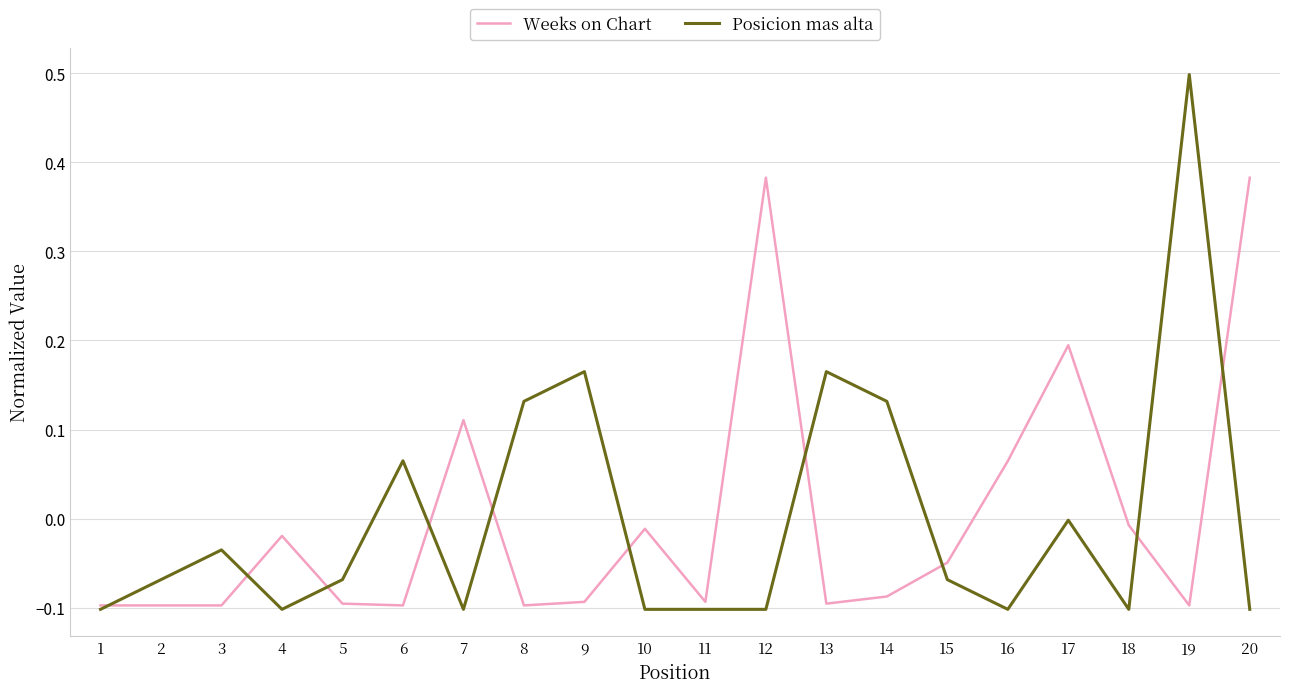

The value of Weeks on Chart at 8 is -0.1. True or false?

True